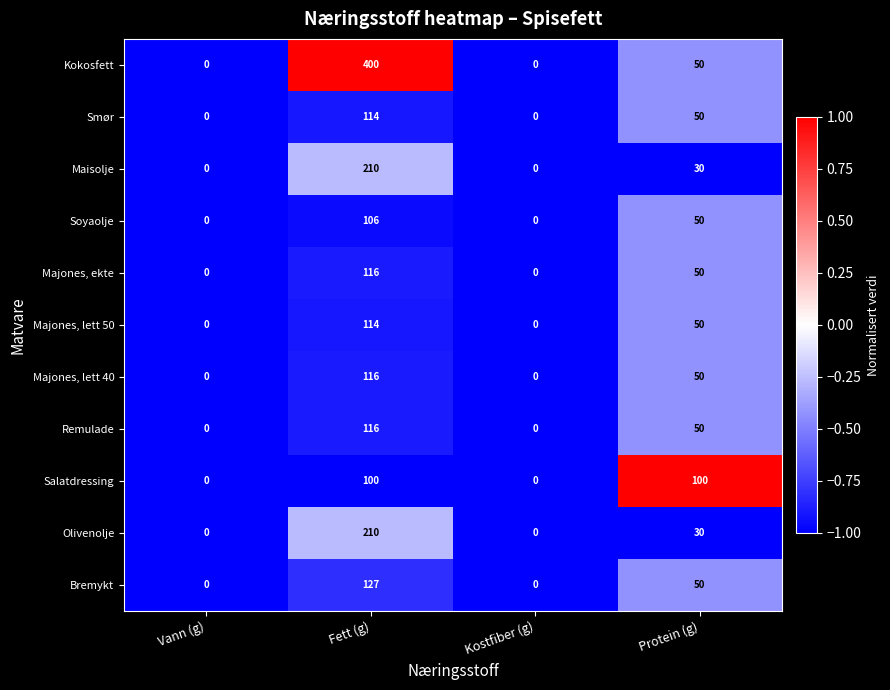

Count the number of categories in the chart.

4